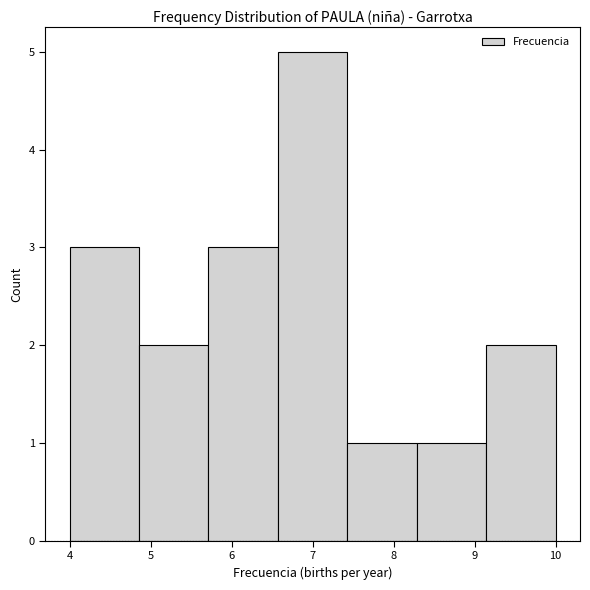

What is the height of the bar covering 9.1 to 10.0 on the x-axis? Neither the bar edges nor the heights are printed on the chart, so give them approximately, as read against the axes.

2